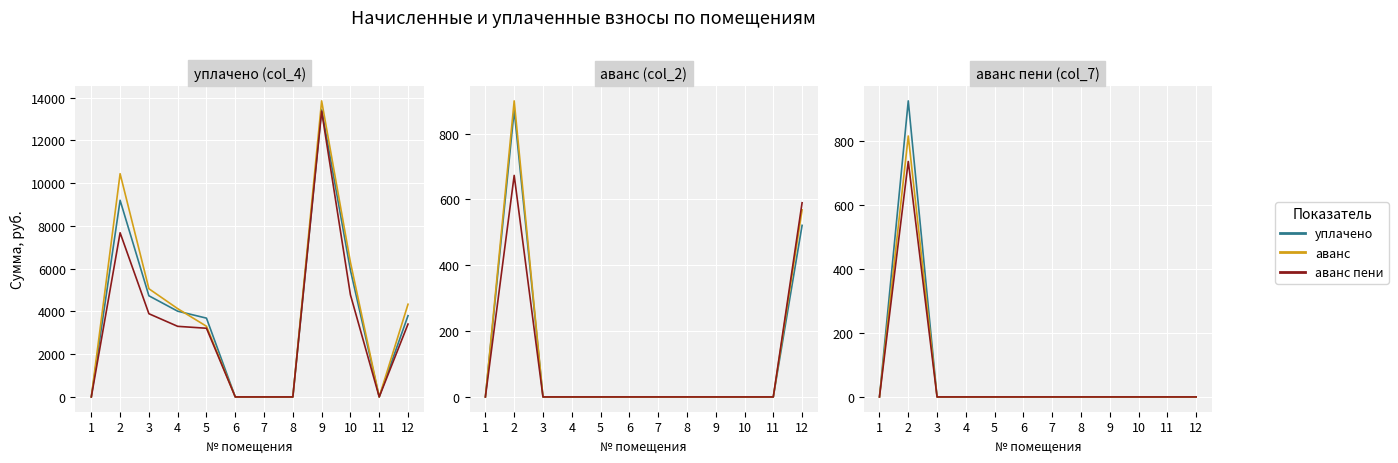

At which label is Series 3 closest to 368?

1